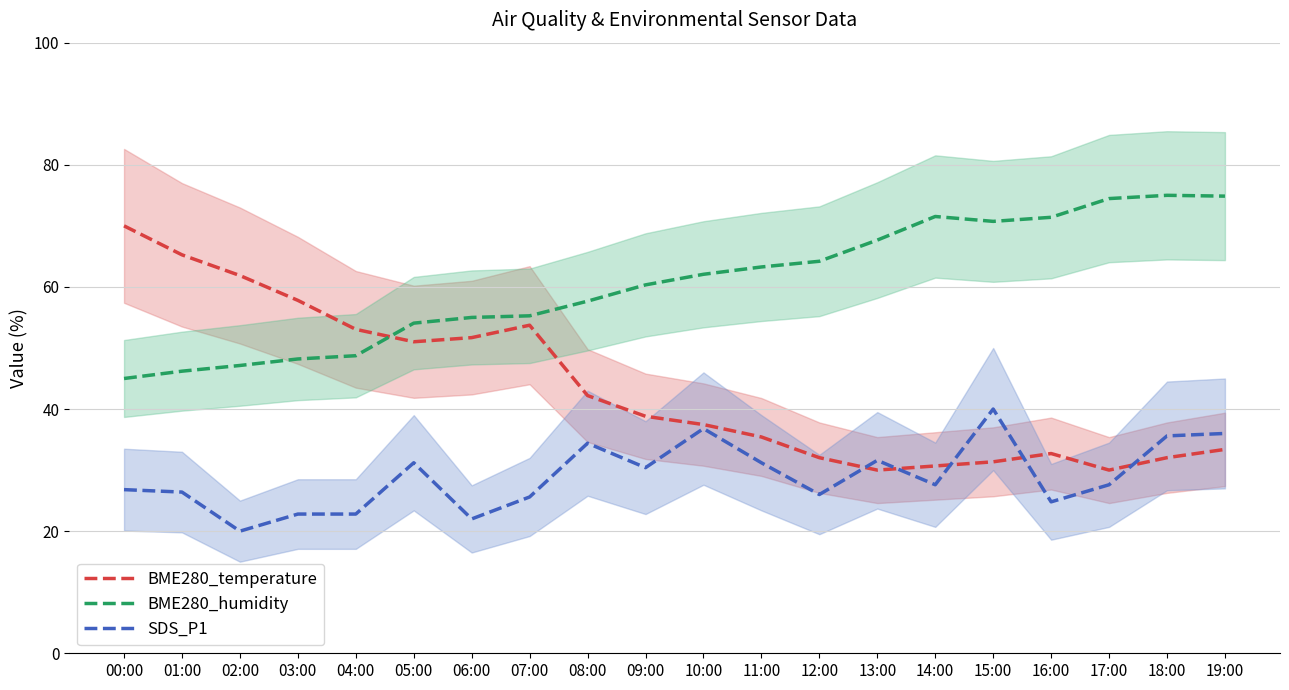

What is the spread (max minus min) of values at 09:00?

29.9